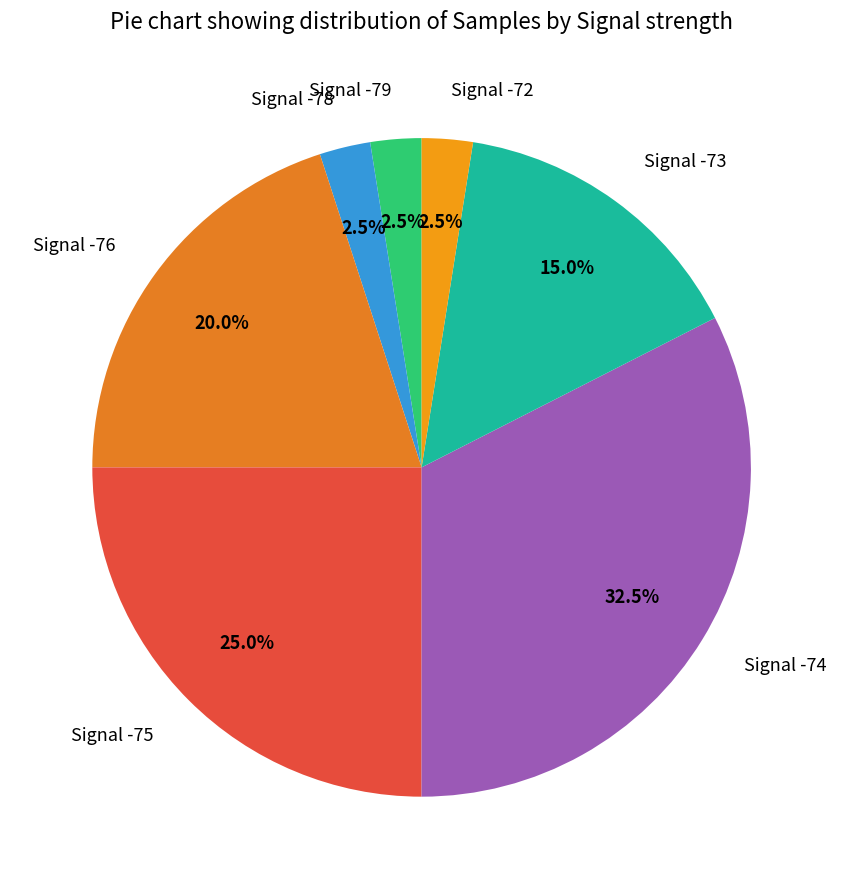

Which has a higher value, Signal -76 or Signal -75?

Signal -75